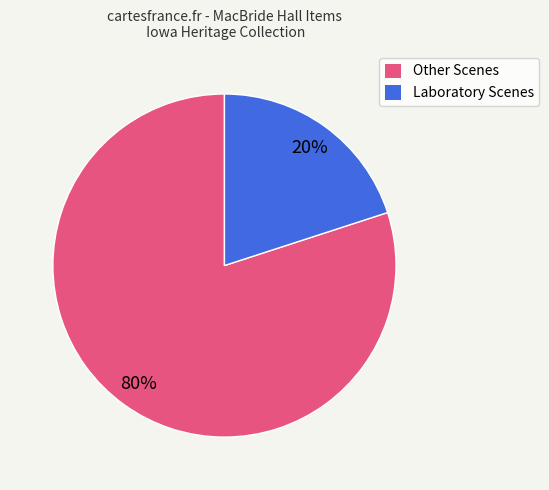

Does any single category account for the majority?

Yes